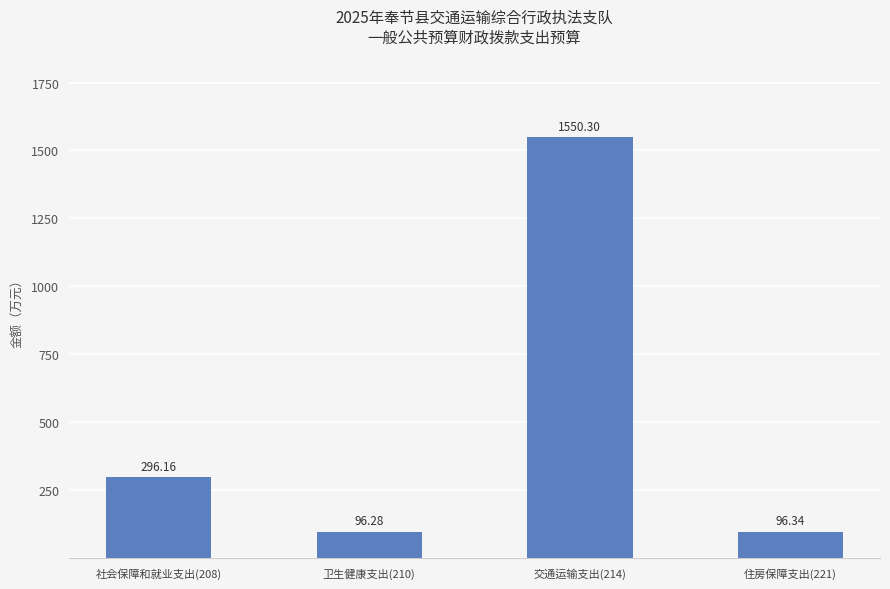

Which has a higher value, 社会保障和就业支出(208) or 交通运输支出(214)?

交通运输支出(214)